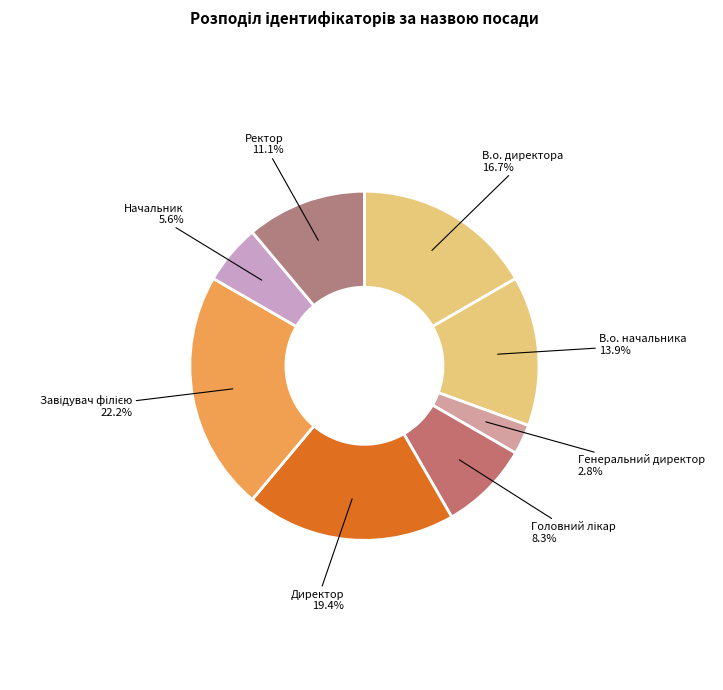

To the nearest percent, what portion does Ректор represent?

11%